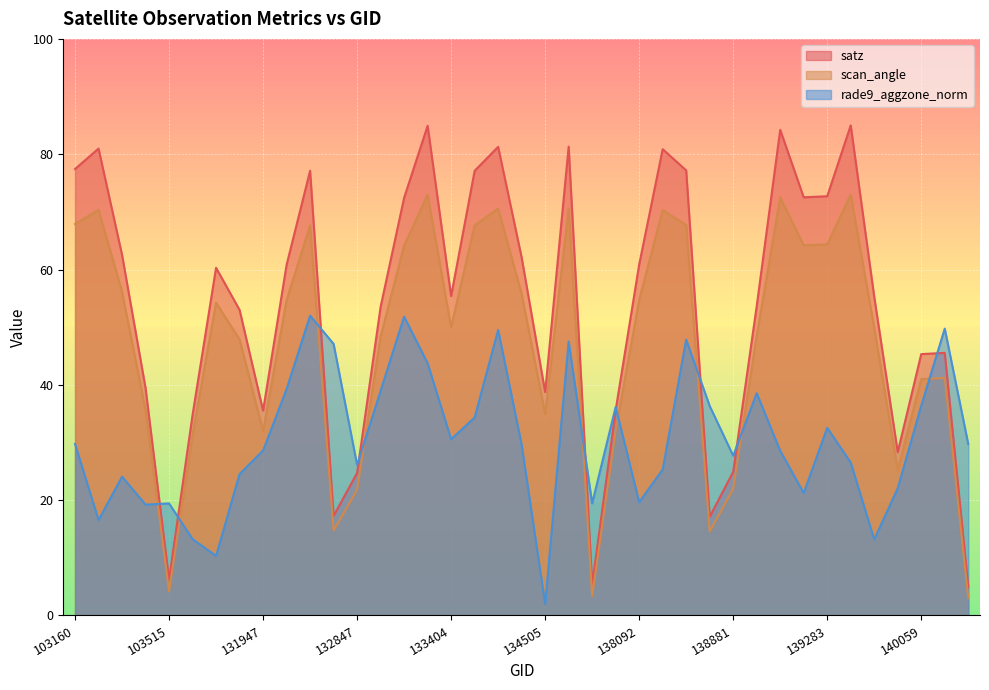

True or false: satz and scan_angle cross at least once.

False